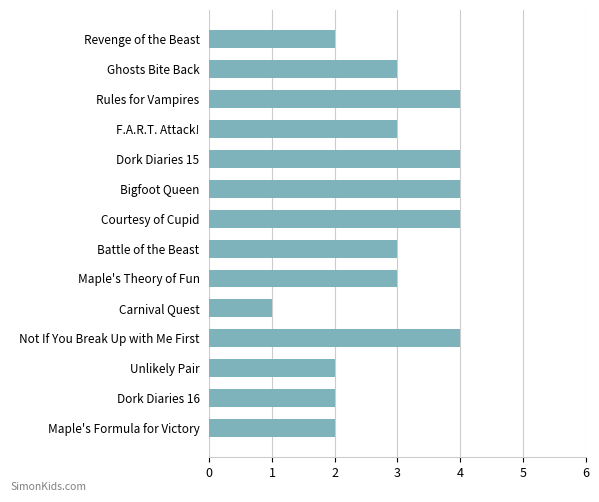

Reading top to bottom, extract all data points from this chart.

Revenge of the Beast=2	Ghosts Bite Back=3	Rules for Vampires=4	F.A.R.T. Attack!=3	Dork Diaries 15=4	Bigfoot Queen=4	Courtesy of Cupid=4	Battle of the Beast=3	Maple's Theory of Fun=3	Carnival Quest=1	Not If You Break Up with Me First=4	Unlikely Pair=2	Dork Diaries 16=2	Maple's Formula for Victory=2